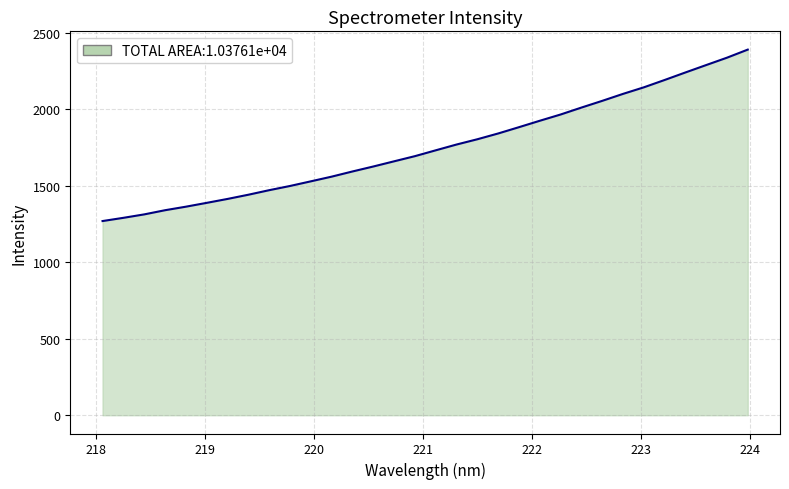

What is the maximum value shown in the chart?

2391.6